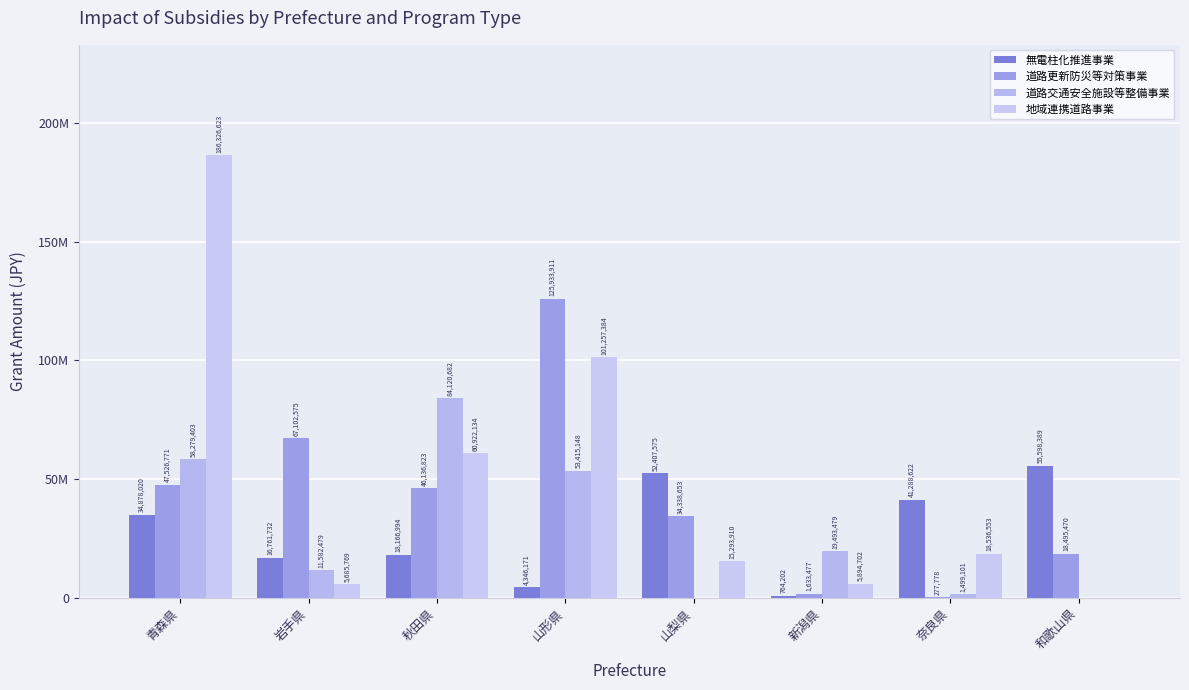

At which category is the sum across all series the highest?

青森県